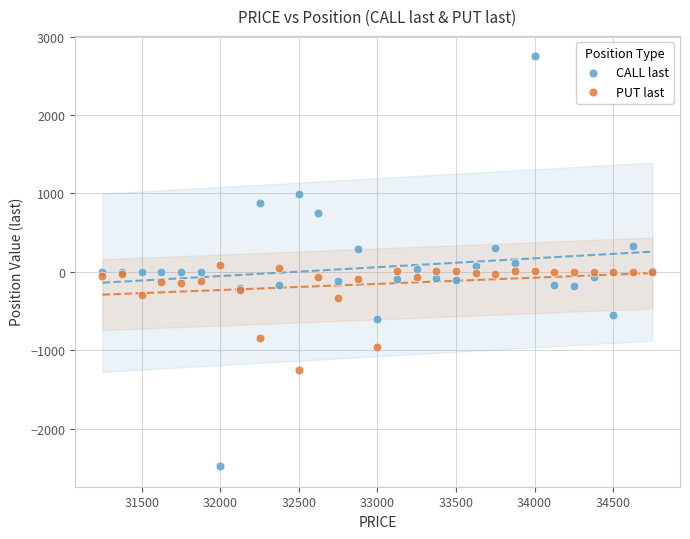

Which series reaches the minimum Y coordinate?

CALL last